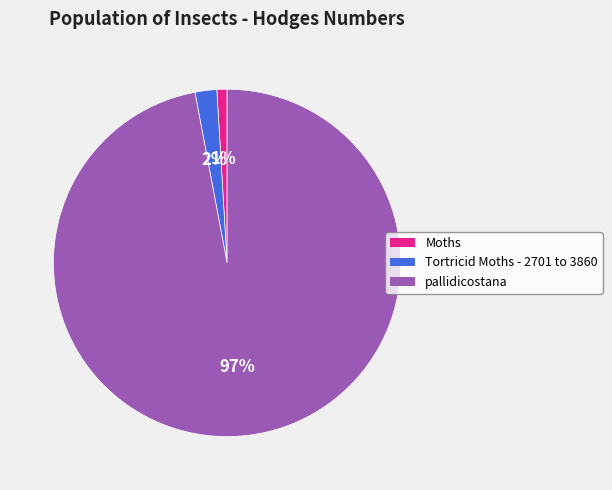

What is the largest slice in the pie chart?

pallidicostana